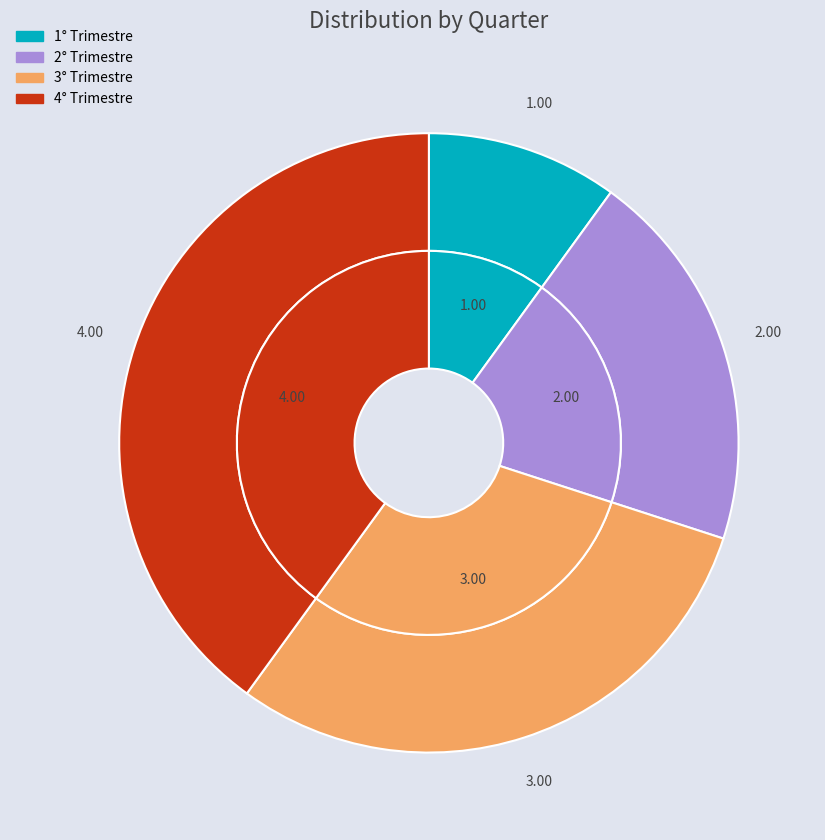

What is the change in value from 1° Trimestre to 4° Trimestre?

+3